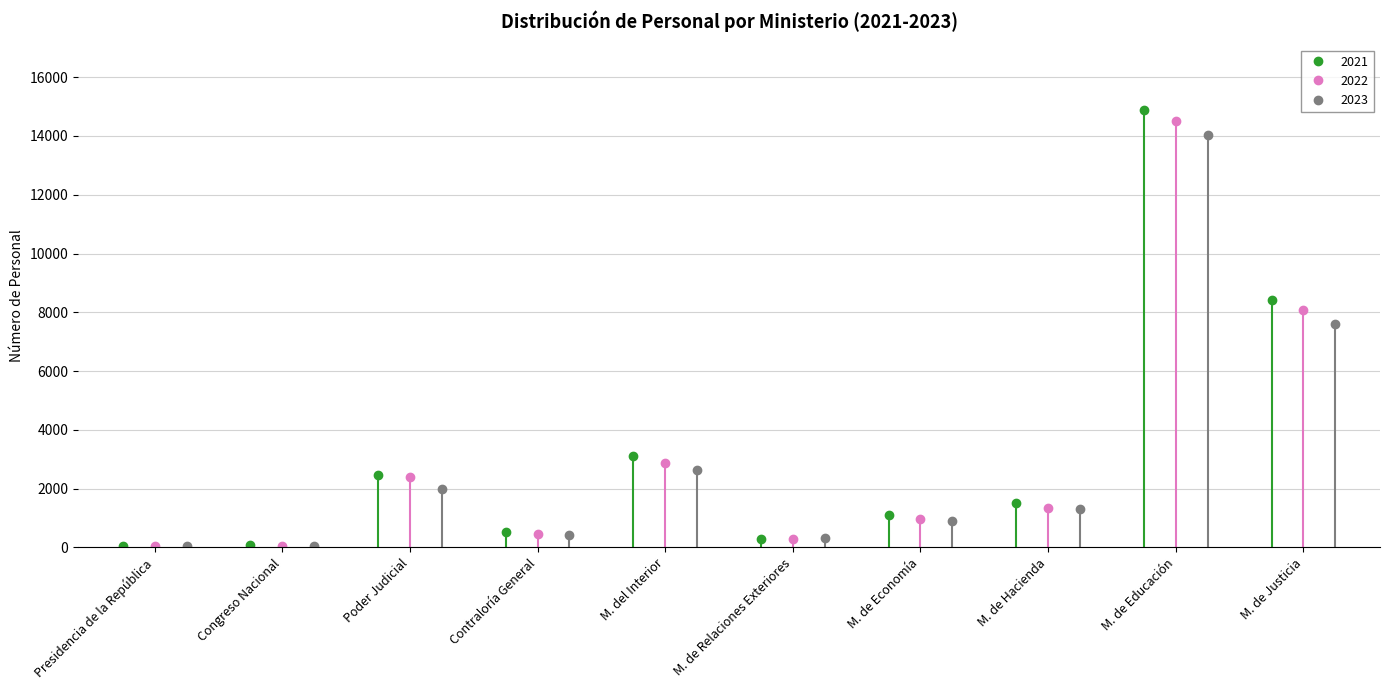

What is the difference between the maximum and minimum values in the 2023 series?

13988